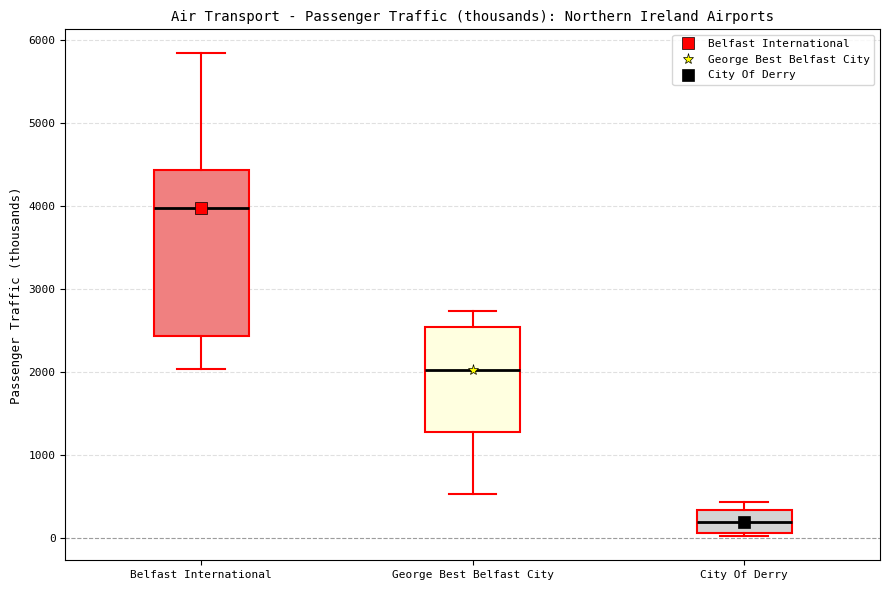

Reading left to right, read every box against the y-axis: the position of its median line, the range the box covers, and the ends of its whiskers. The values are not printed on the chart, so give them approximately, as read against the axis.

Belfast International: median 4000, box 2400 to 4400, whiskers 2000 to 5800
George Best Belfast City: median 2000, box 1300 to 2500, whiskers 500 to 2700
City Of Derry: median 200, box 100 to 300, whiskers 0 to 400